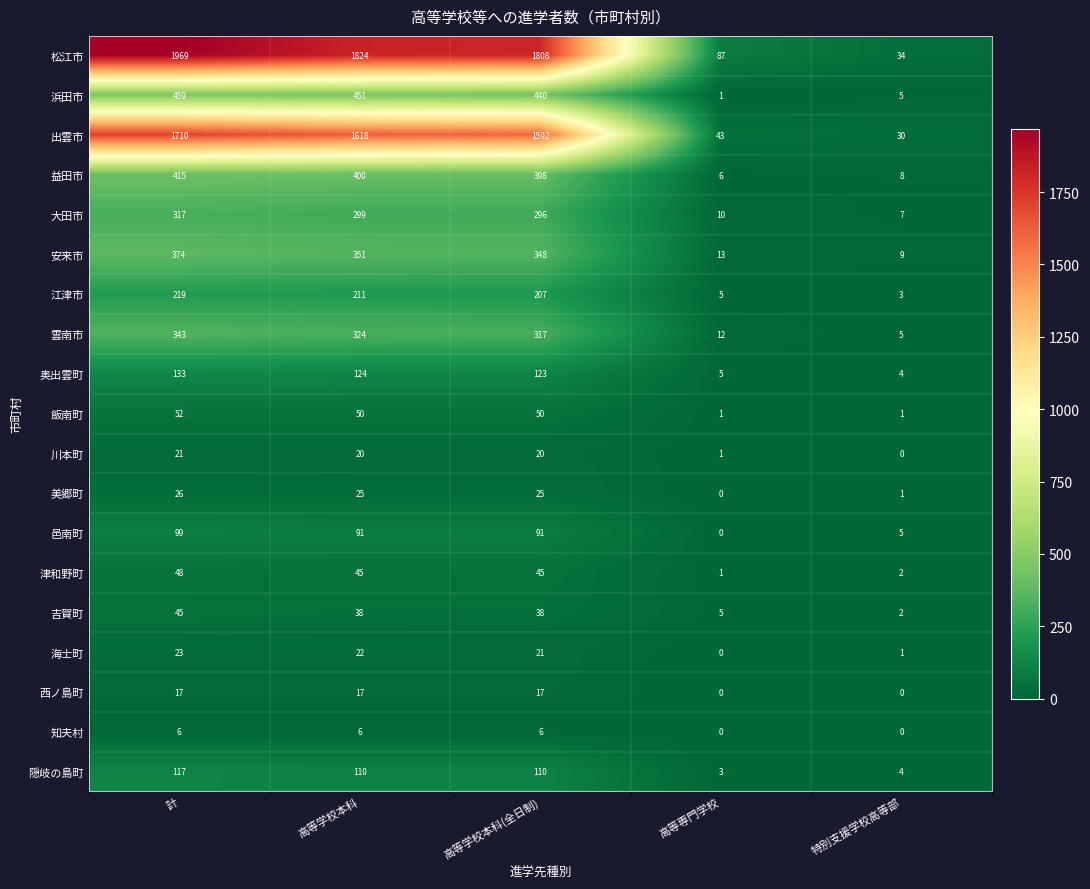

Rank the series by their maximum value, from highest to lowest.

松江市, 出雲市, 浜田市, 益田市, 安来市, 雲南市, 大田市, 江津市, 奥出雲町, 隠岐の島町, 邑南町, 飯南町, 津和野町, 吉賀町, 美郷町, 海士町, 川本町, 西ノ島町, 知夫村